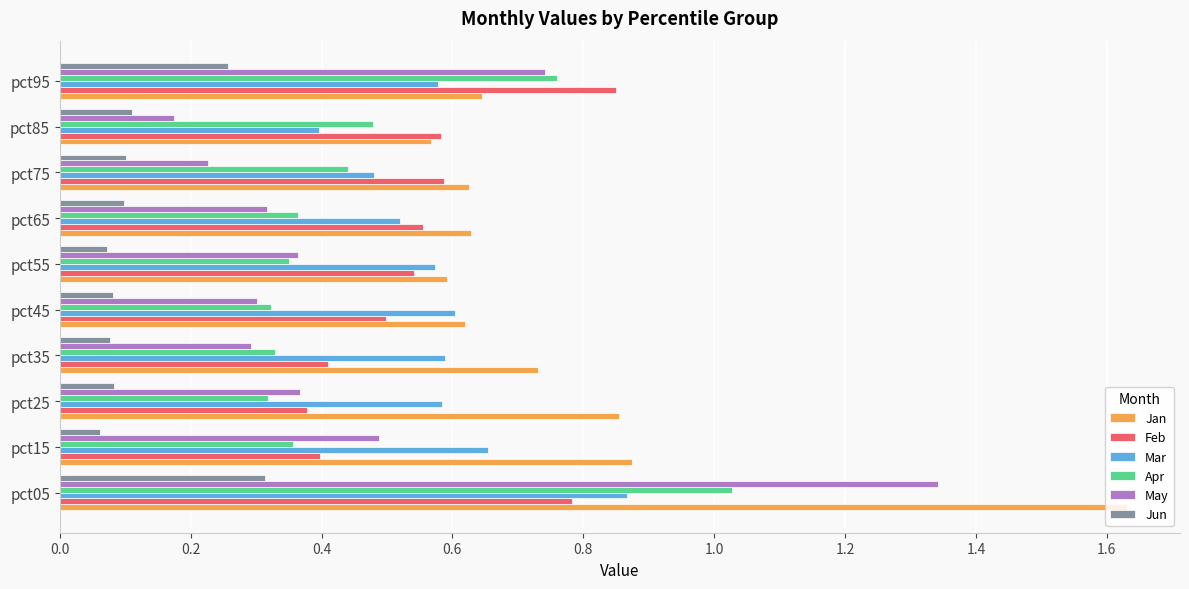

Which category has the lowest value in the May series?

pct85